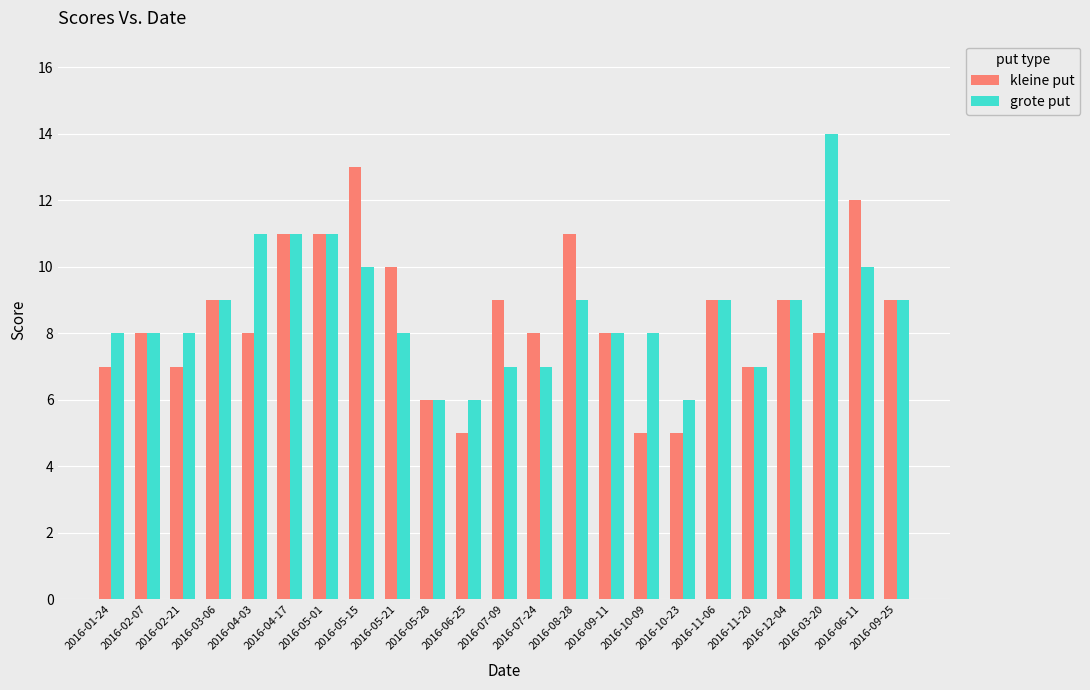

What is the sum of the grote put values at 2016-11-20 and 2016-07-09?

14